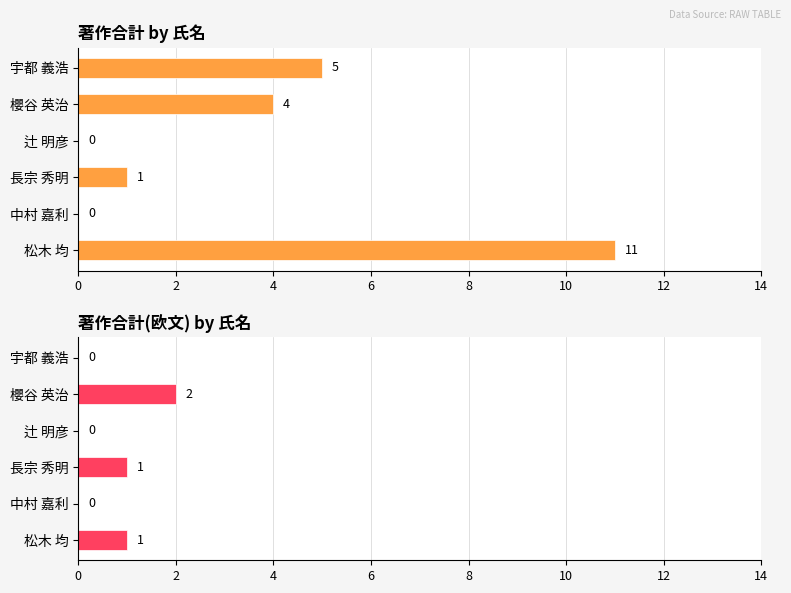

What is the difference between the maximum and minimum values in the 著作合計(欧文) series?

2